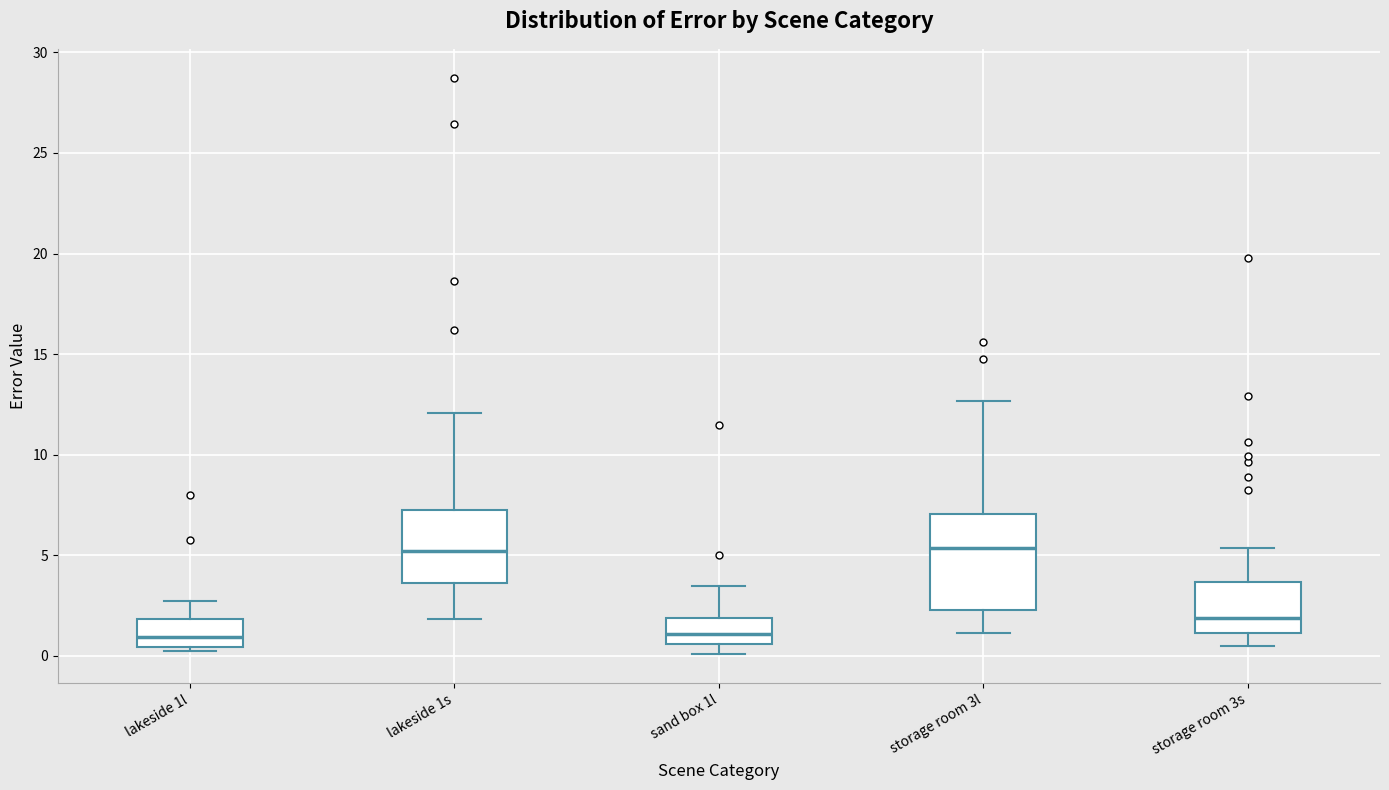

Where is the lower edge of the box for storage room 3s on the y-axis? The values are not printed on the chart, so give them approximately, as read against the axis.

1.0